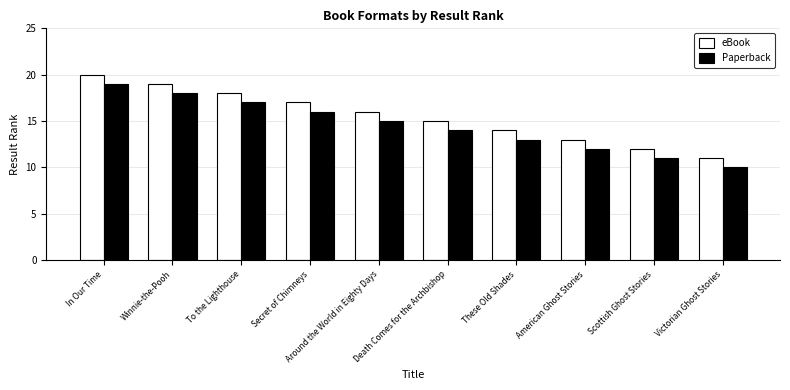

What position from the left is Around the World in Eighty Days?

5